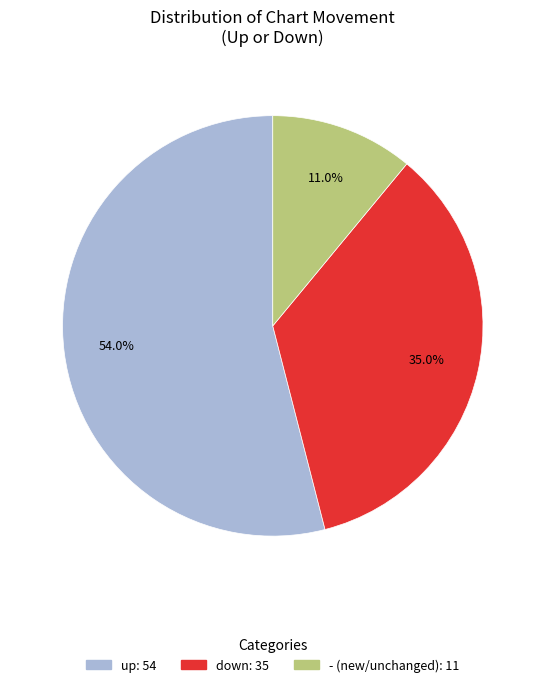

True or false: - accounts for 11% of the total.

True